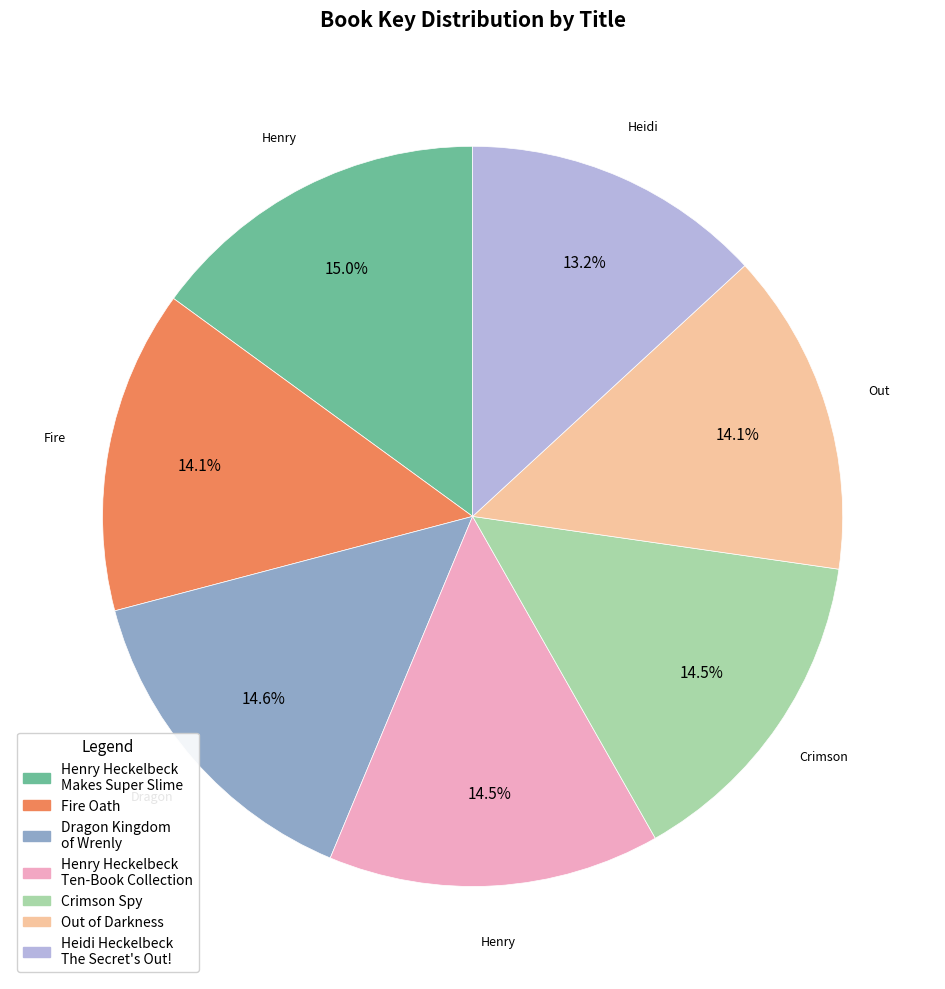

How many slices are in this pie chart?

7